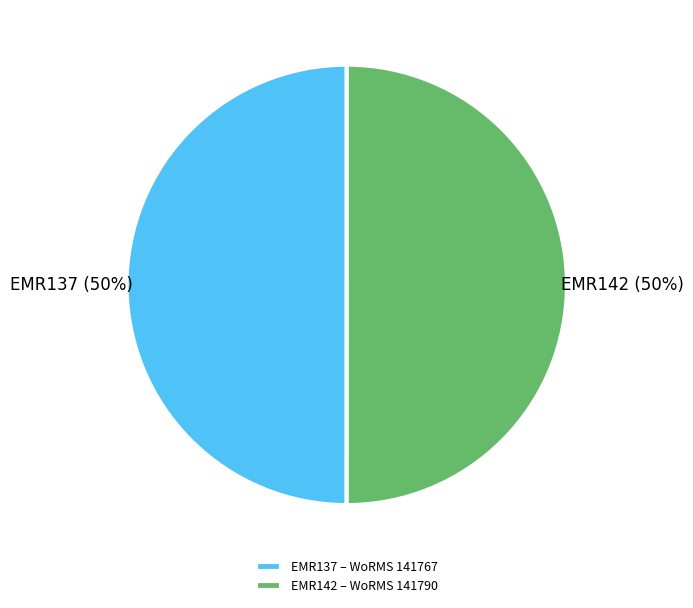

To the nearest percent, what is the combined percentage of EMR137 – WoRMS 141767 and EMR142 – WoRMS 141790?

100%